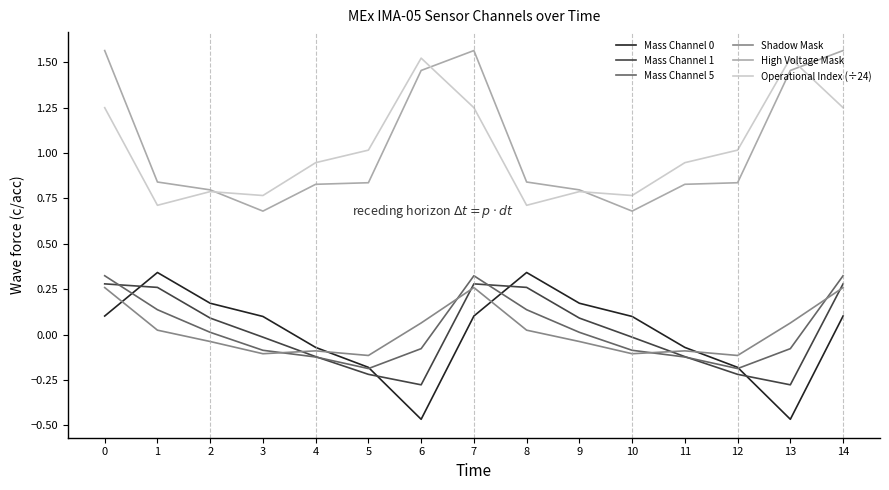

Is it true that Operational Index (÷24) equals 0.7 at 1?

True